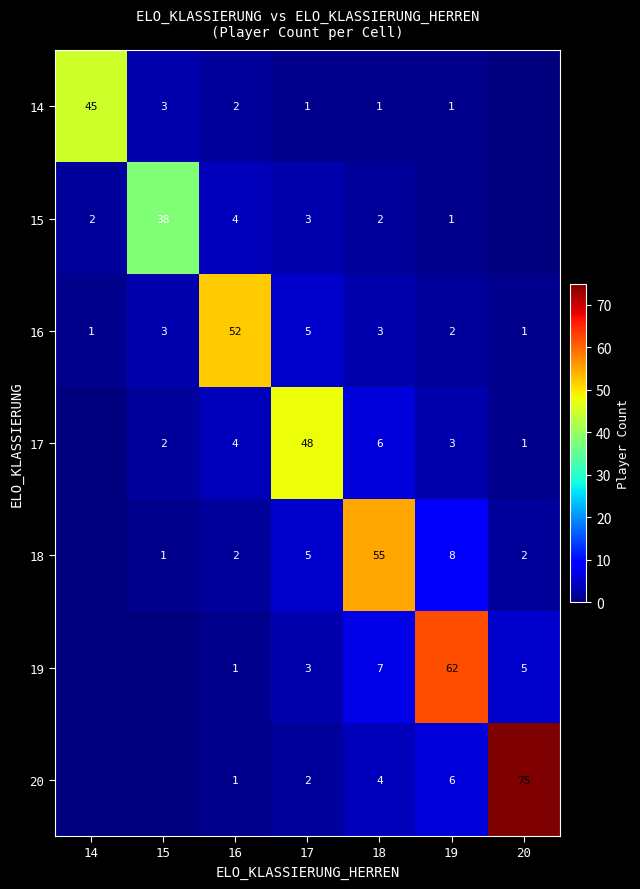

What is the total value across all series at 18?

78